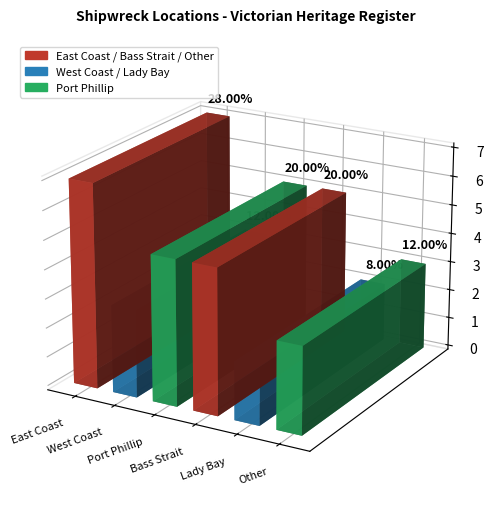

What is the value of the East Coast bar at the 3rd from the left?

7